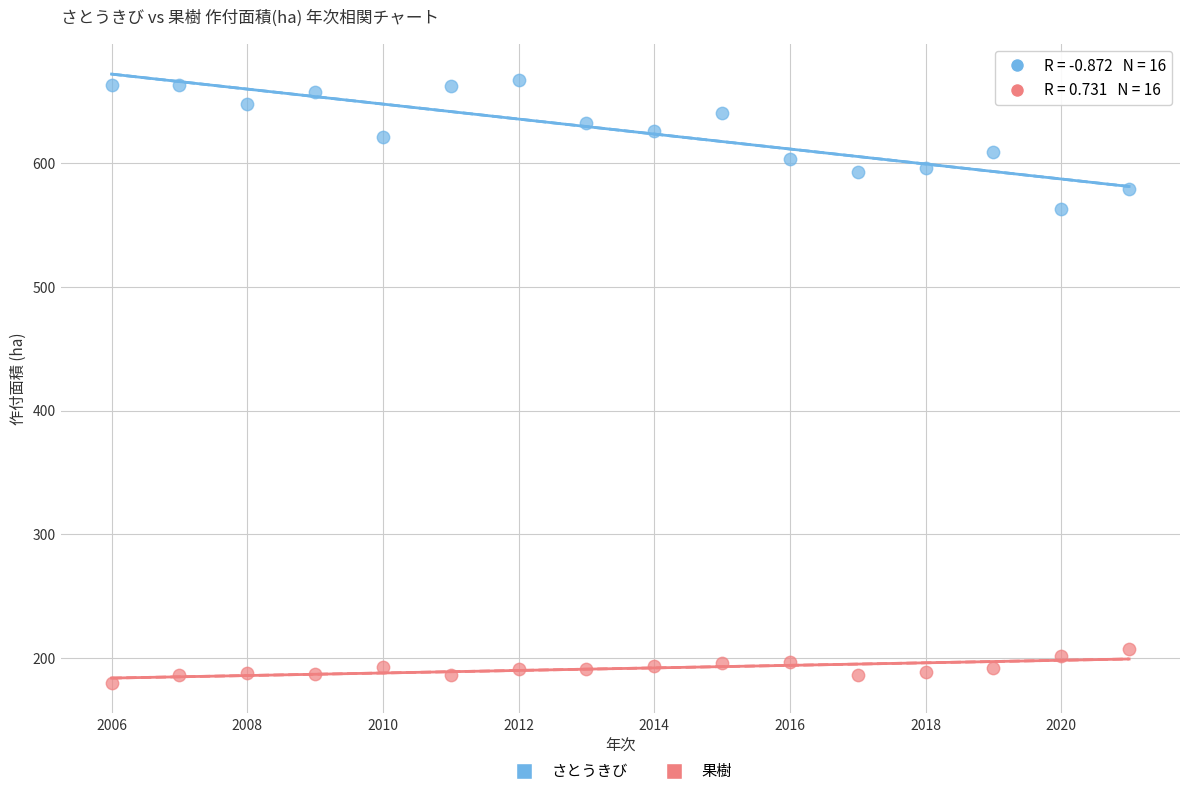

Which series reaches the minimum Y coordinate?

果樹